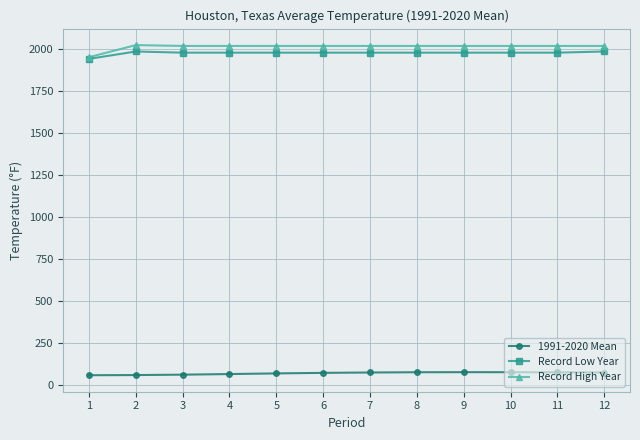

True or false: 1991-2020 Mean and Record High Year intersect in this chart.

False